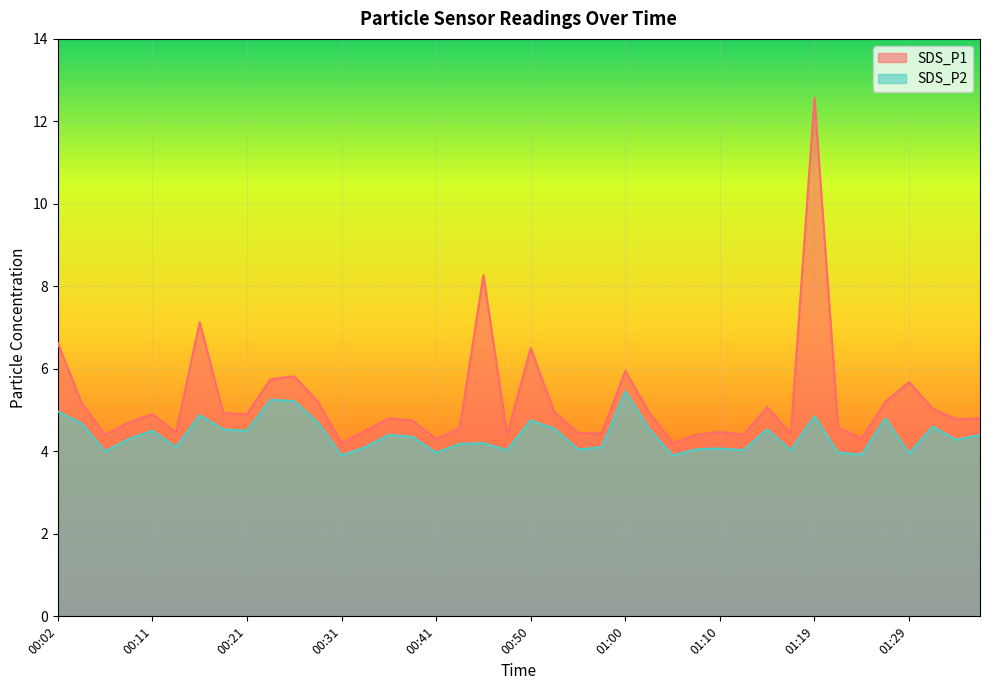

True or false: SDS_P1 and SDS_P2 cross at least once.

False